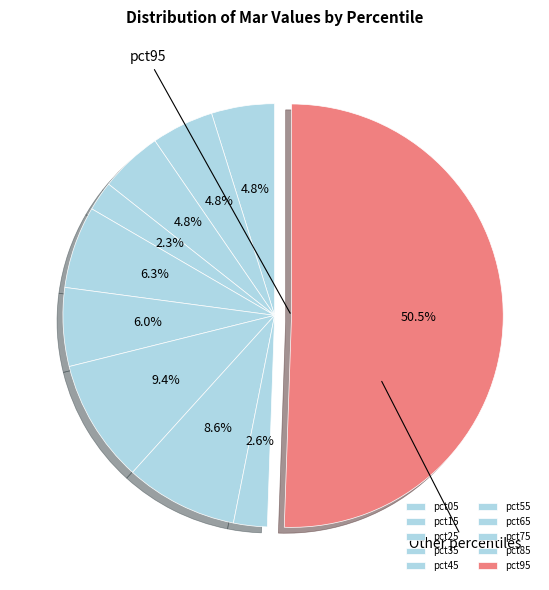

To the nearest percent, what is the difference between the largest and smallest slice percentages?

48%